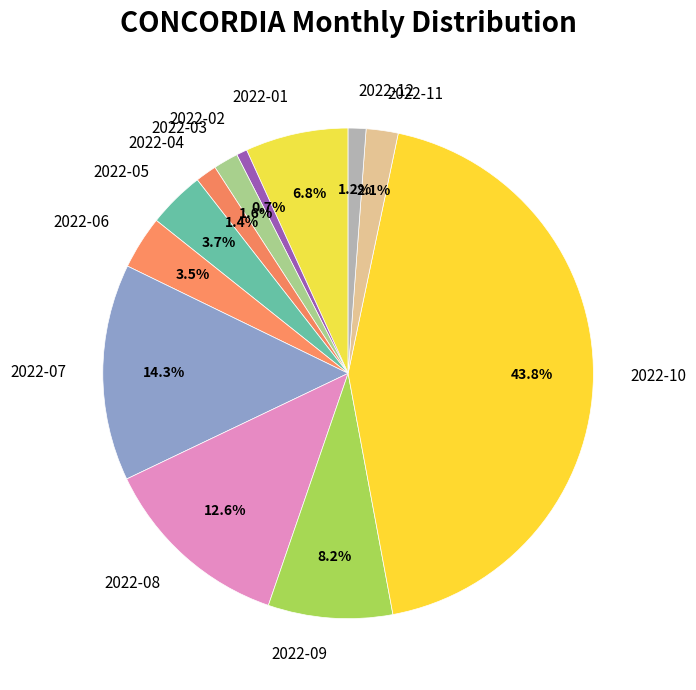

Is 2022-11 the majority of the pie?

No